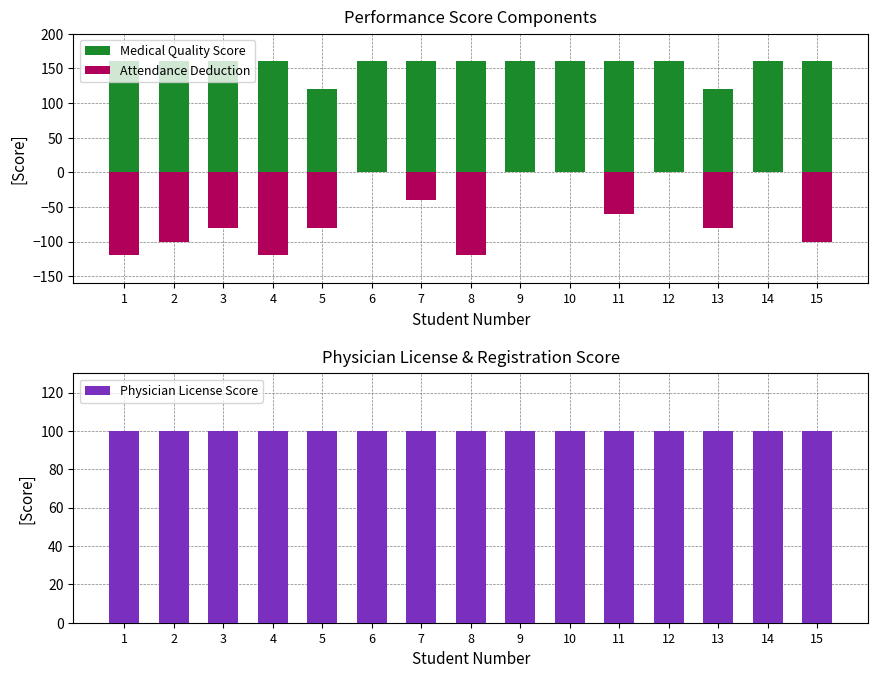

How many distinct data groups are displayed?

3